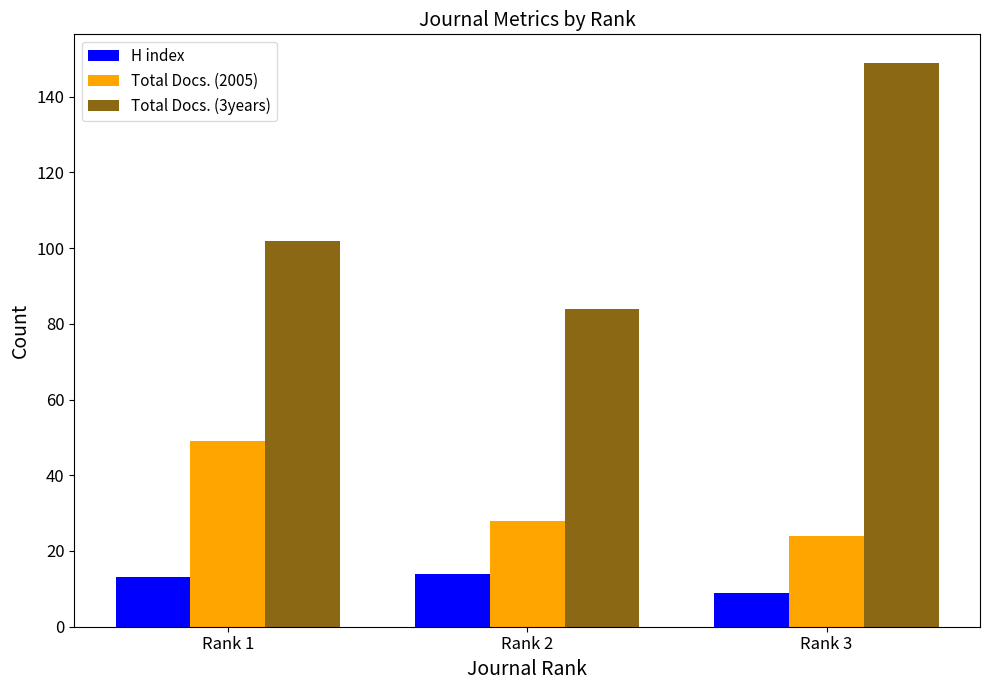

True or false: Total Docs. (2005) has a value of 41 at Rank 3.

False